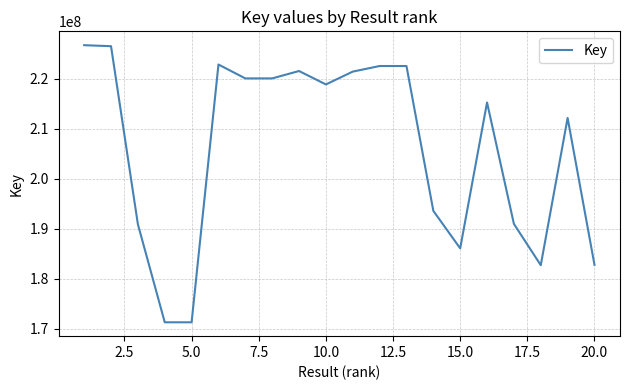

What is the minimum value shown in the chart?

171281298